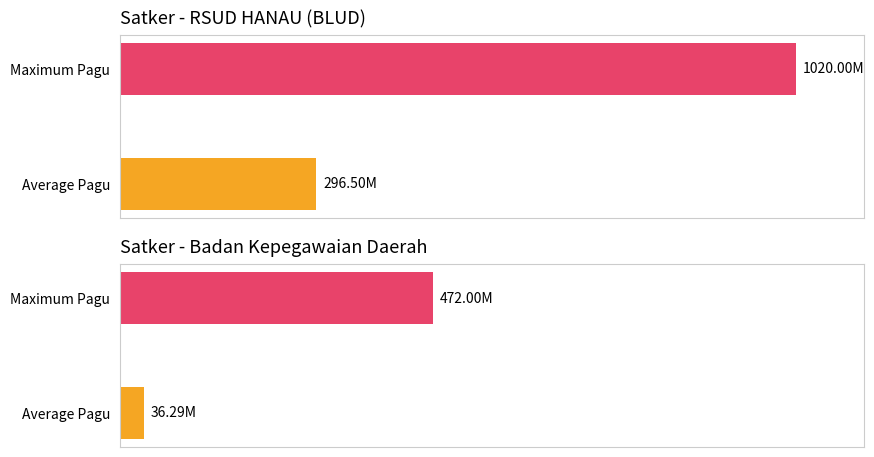

Which label corresponds to the largest value in the chart?

RSUD HANAU (BLUD)